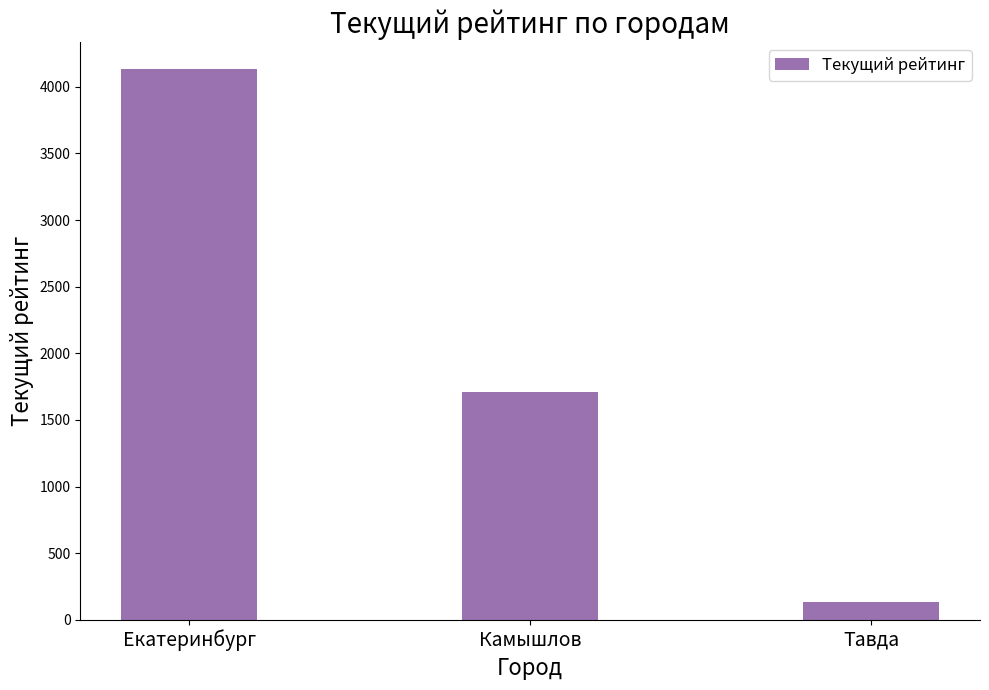

True or false: the data shows 137 at Тавда.

True